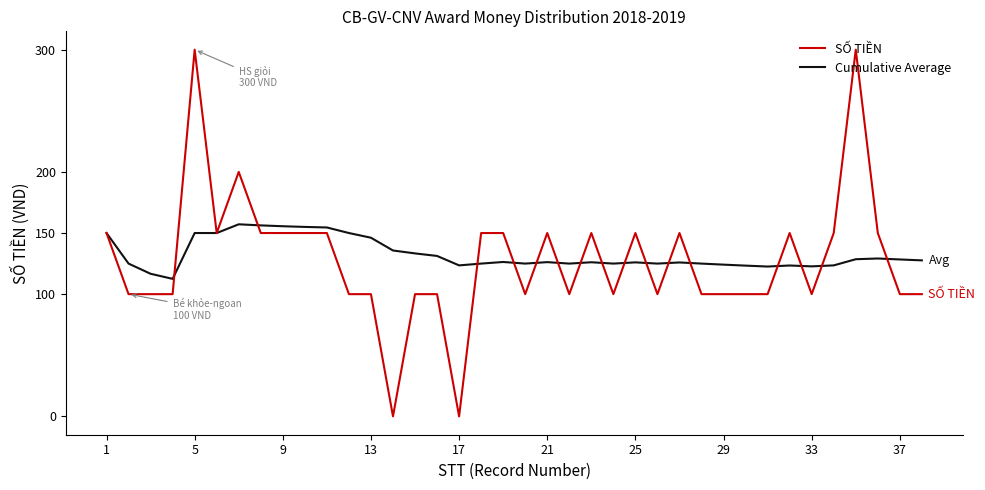

What is the minimum value for Cumulative Average?

112.5